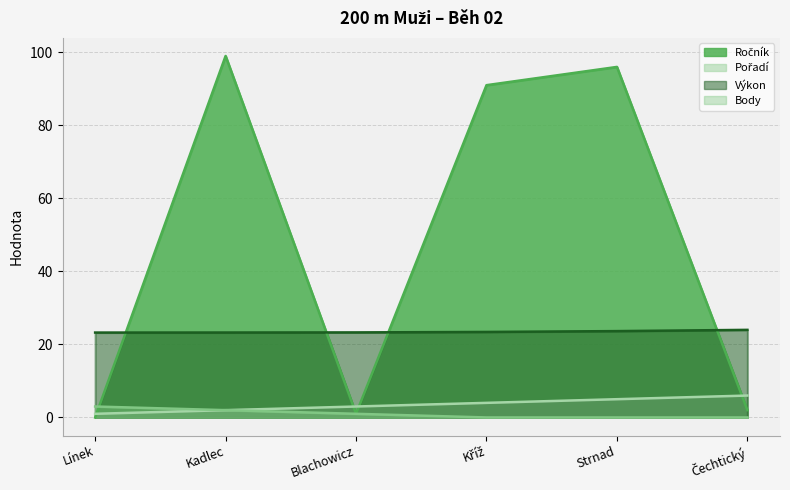

What is the label of the 6th point from the right?

Línek